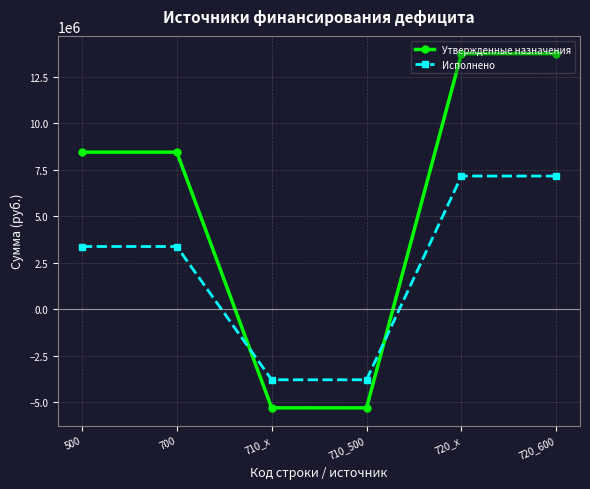

What is the sum of all Утвержденные назначения values?

33785951.1